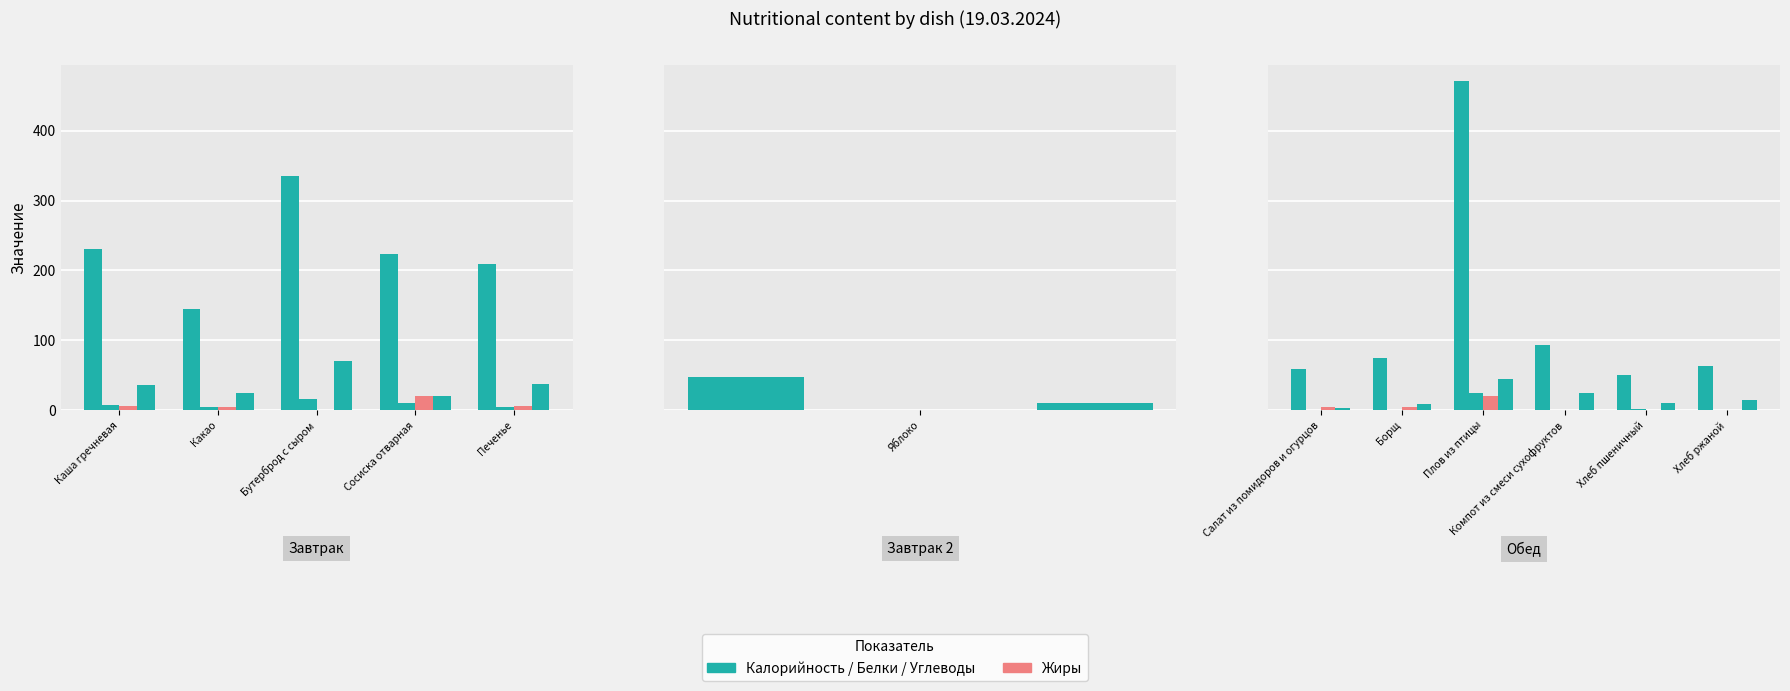

How many bars are there in each group?

4